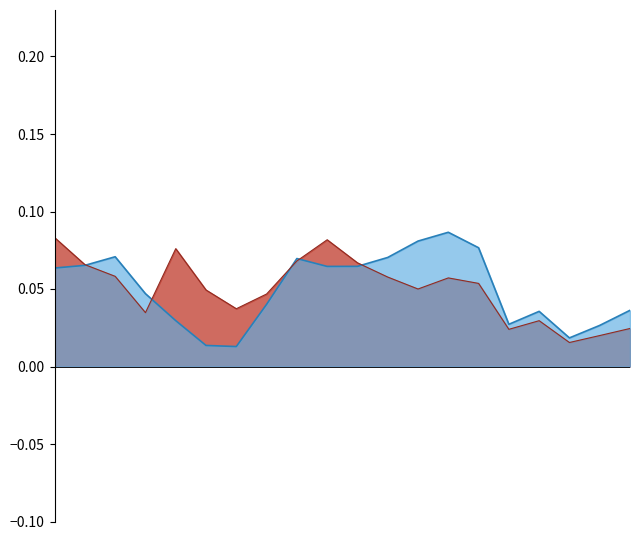

The Cuyahoga County series shows 0.1 at 40-44. True or false?

True